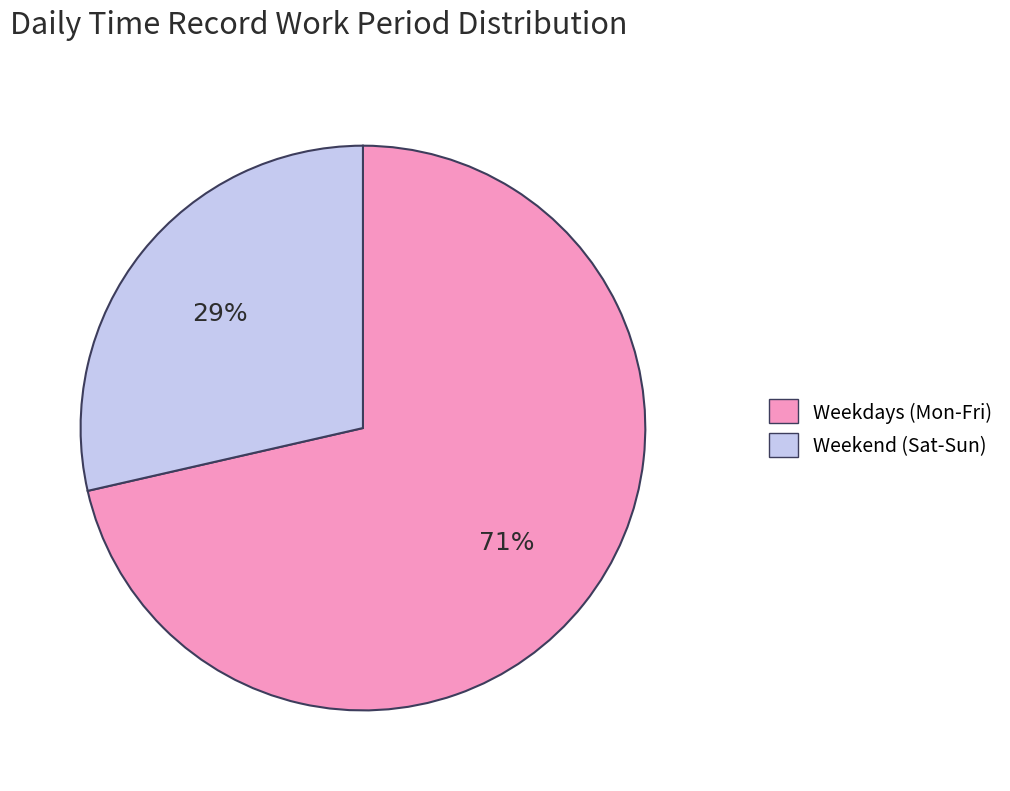

Count the number of slices in the pie.

2